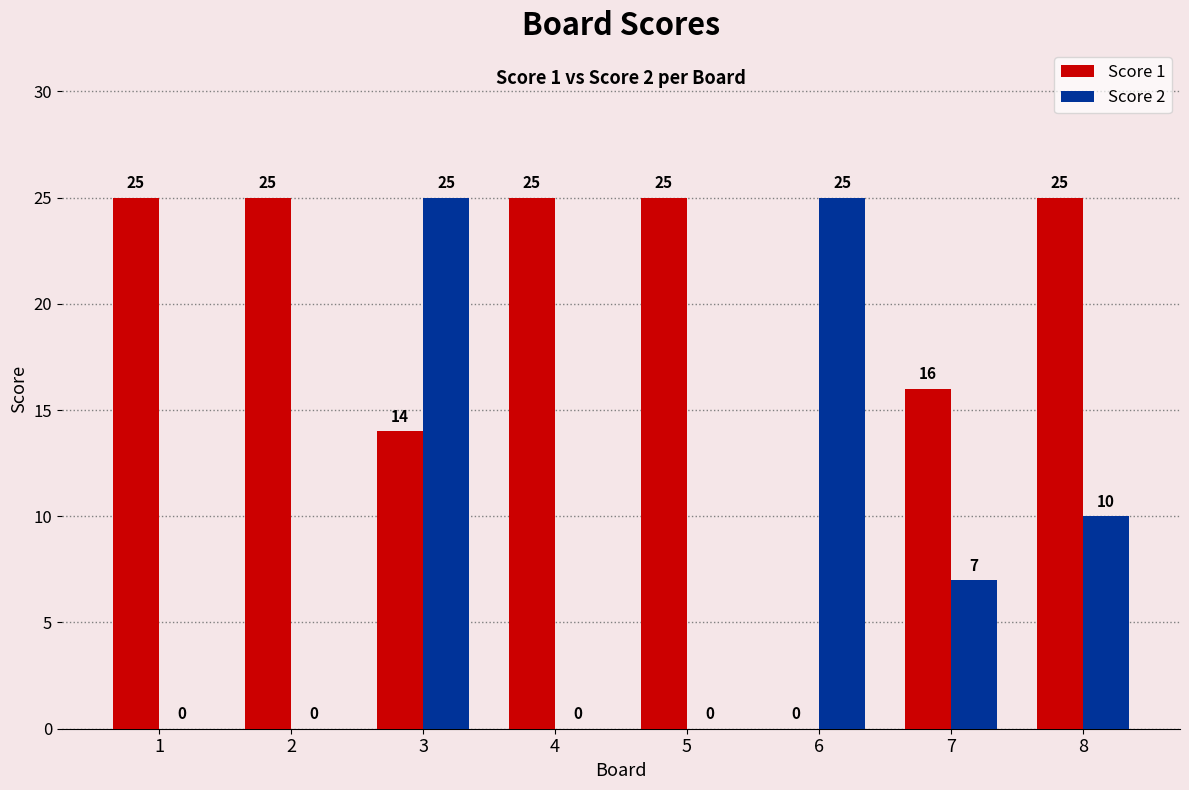

What is the greatest value displayed?

25